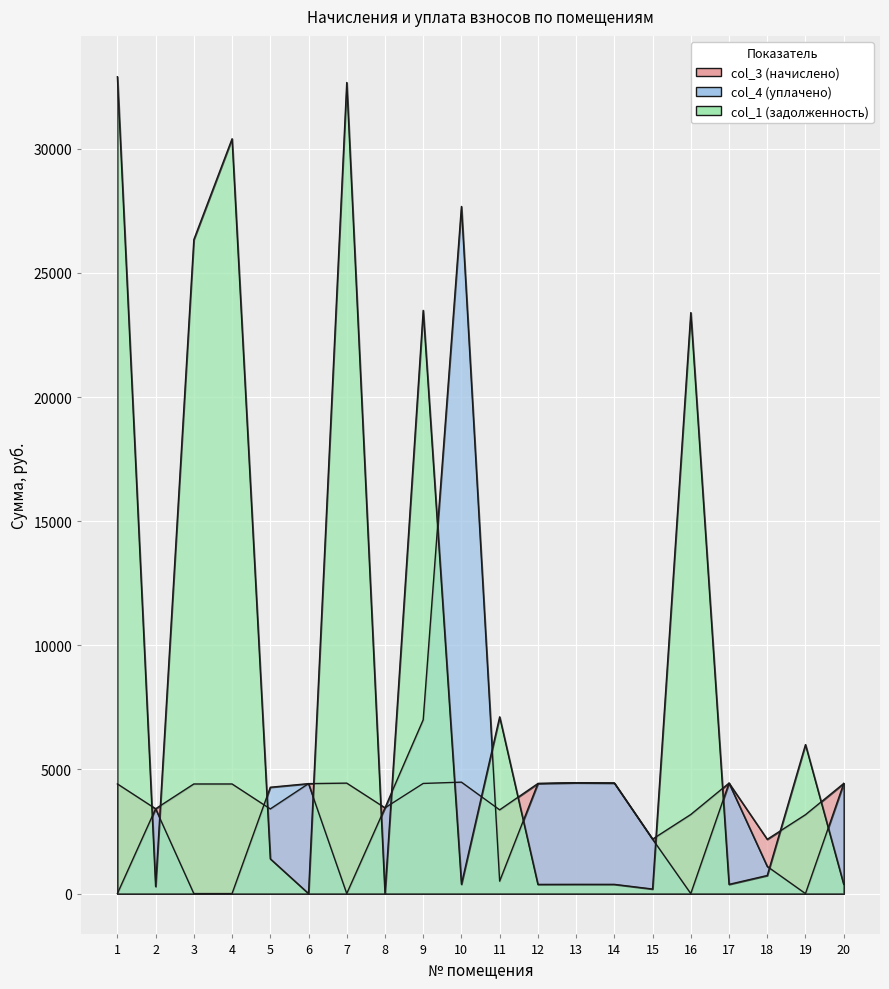

Reading right to left, transcribe all the data shown in this chart.

col_3 (начислено): 4434.5	3177.2	2185.2	4449.8	3185.3	2193.2	4452.0	4464.4	4433.0	3372.5	4488.4	4435.9	3453.4	4449.0	4428.7	3409.7	4414.8	4414.8	3416.2	4417.1
col_4 (уплачено): 4434.5	0.0	1092.6	4450.6	0.0	2193.2	4452.0	4463.1	4433.0	500.0	27678.2	7000.0	3453.4	0.0	4428.7	4283.2	0.0	0.0	3416.3	0.0
col_1 (задолженность): 369.5	6001.6	728.4	370.8	23401.5	182.8	371.0	372.0	369.4	7118.7	374.0	23491.9	0.0	32670.9	0.0	1399.6	30403.9	26343.1	284.7	32903.5